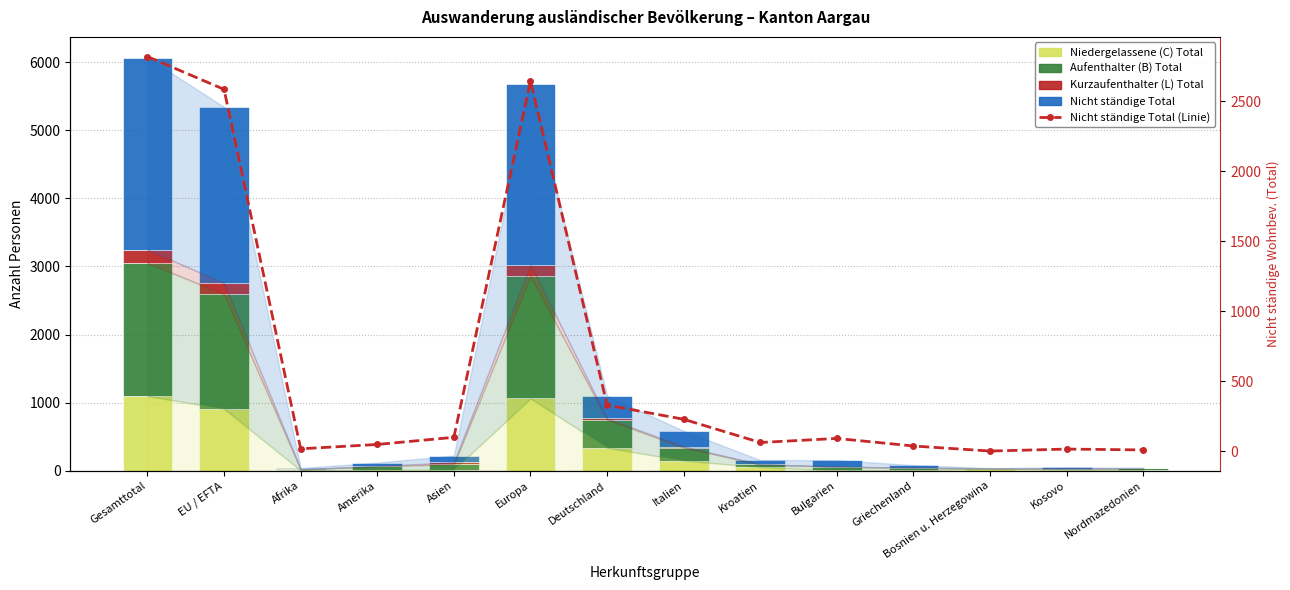

What is the average value of the Kurzaufenthalter (L) Total series?

42